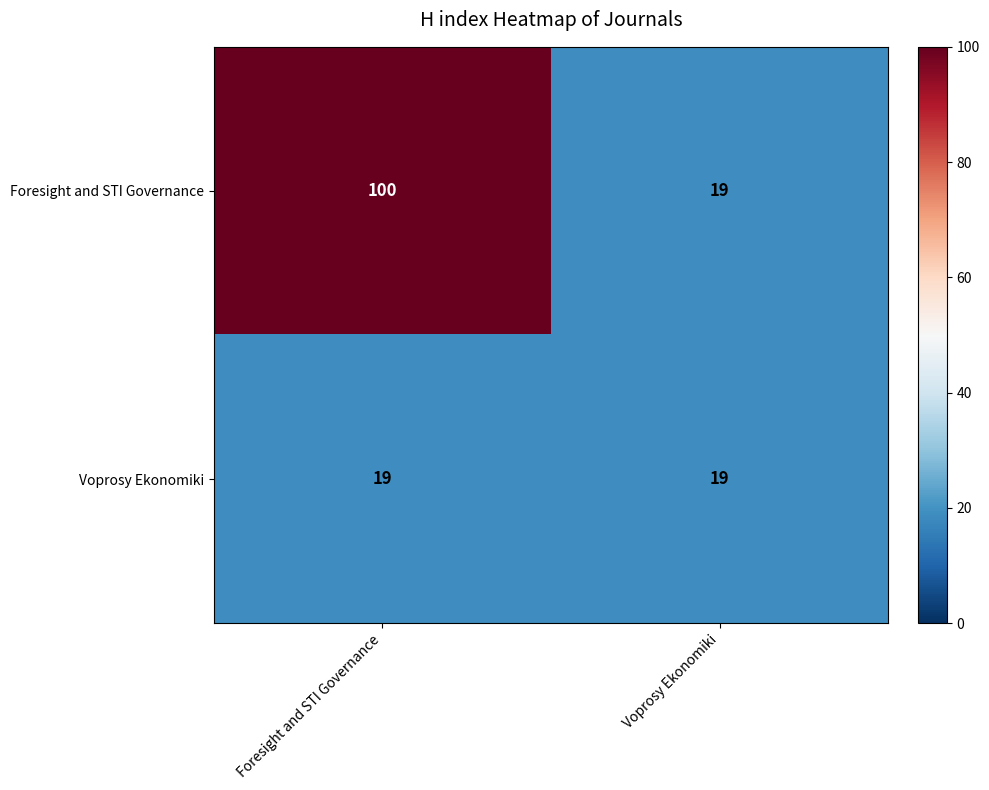

What is the lowest value of the Foresight and STI Governance series?

19